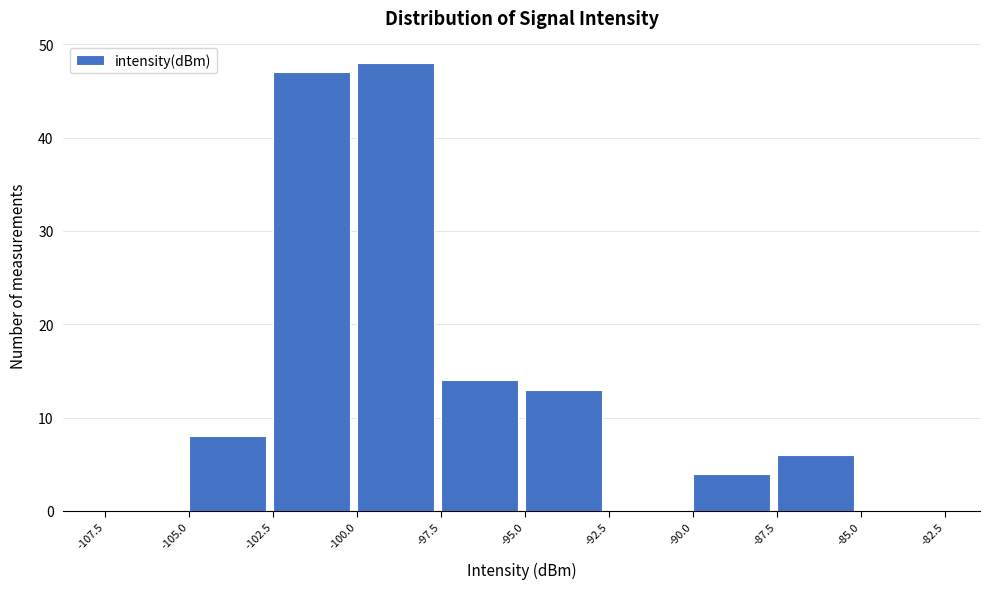

Over which range of the x-axis is the bar tallest?

-100.0 to -97.5